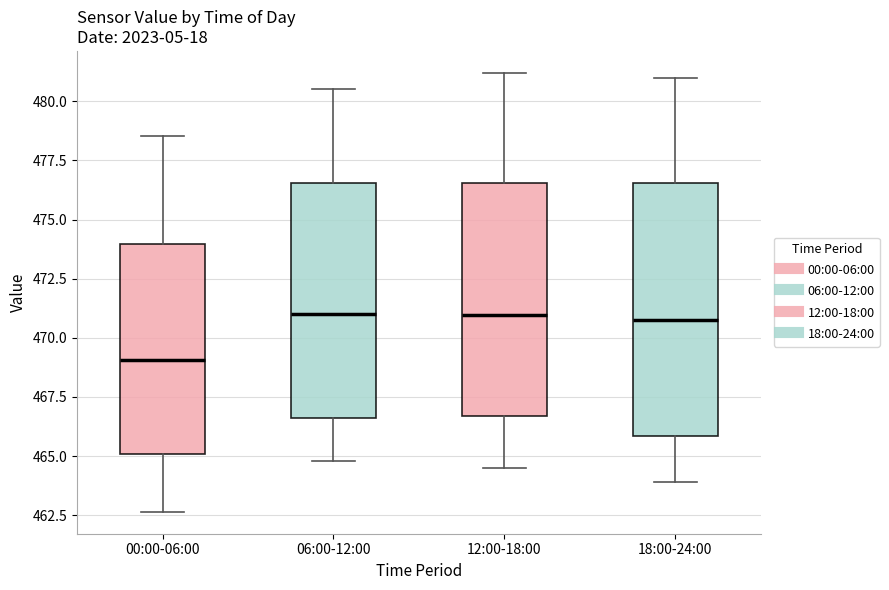

Reading left to right, read every box against the y-axis: the position of its median line, the range the box covers, and the ends of its whiskers. The values are not printed on the chart, so give them approximately, as read against the axis.

00:00-06:00: median 469.0, box 465.0 to 474.0, whiskers 462.5 to 478.5
06:00-12:00: median 471.0, box 466.5 to 476.5, whiskers 465.0 to 480.5
12:00-18:00: median 471.0, box 466.5 to 476.5, whiskers 464.5 to 481.0
18:00-24:00: median 471.0, box 466.0 to 476.5, whiskers 464.0 to 481.0